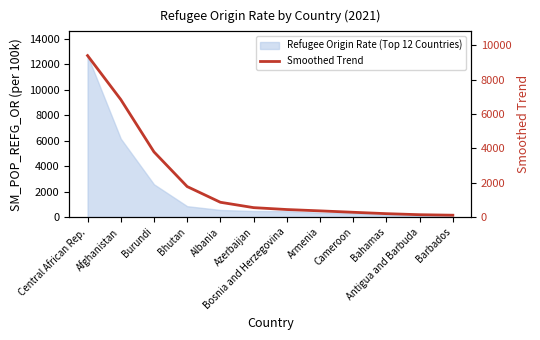

What is the maximum value shown in the chart?

9403.1